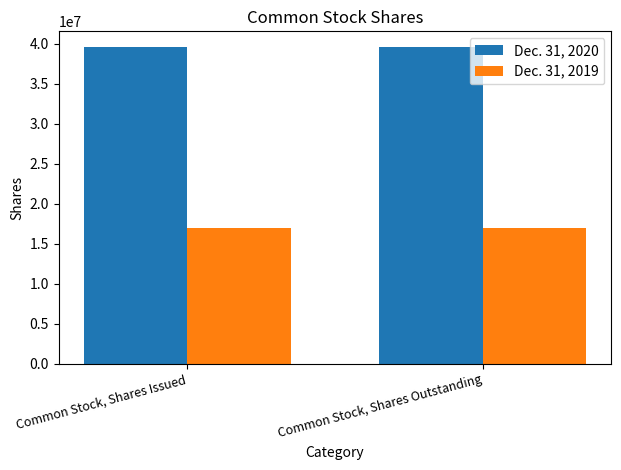

How many groups of bars are there?

2